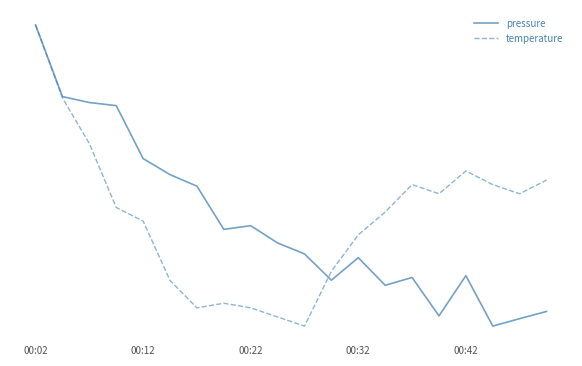

Does the chart have visible grid lines?

No